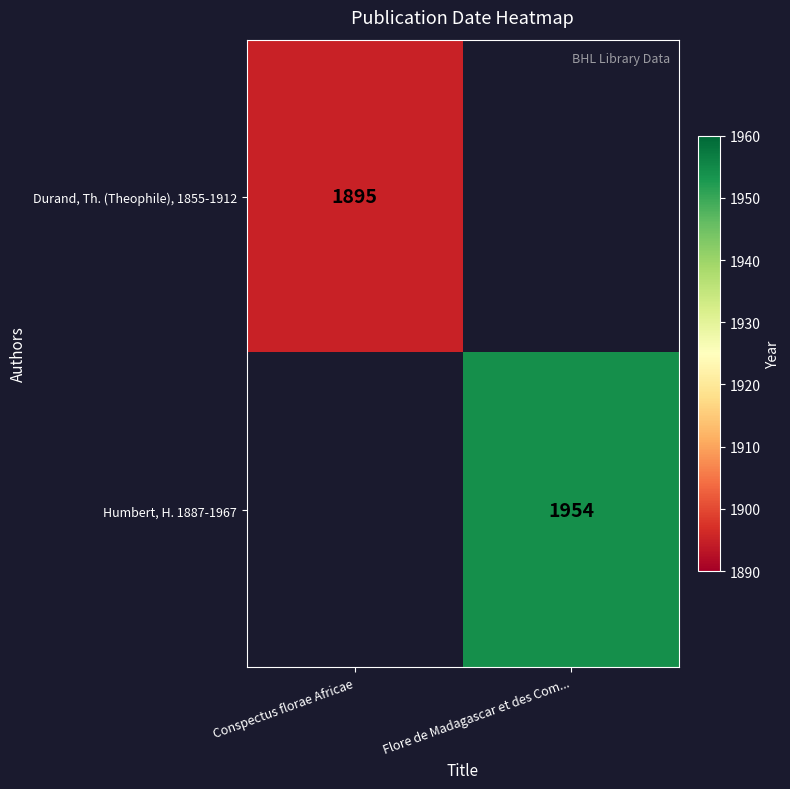

Is it true that Humbert, H. 1887-1967 equals 3498 at Flore de Madagascar et des Com...?

False